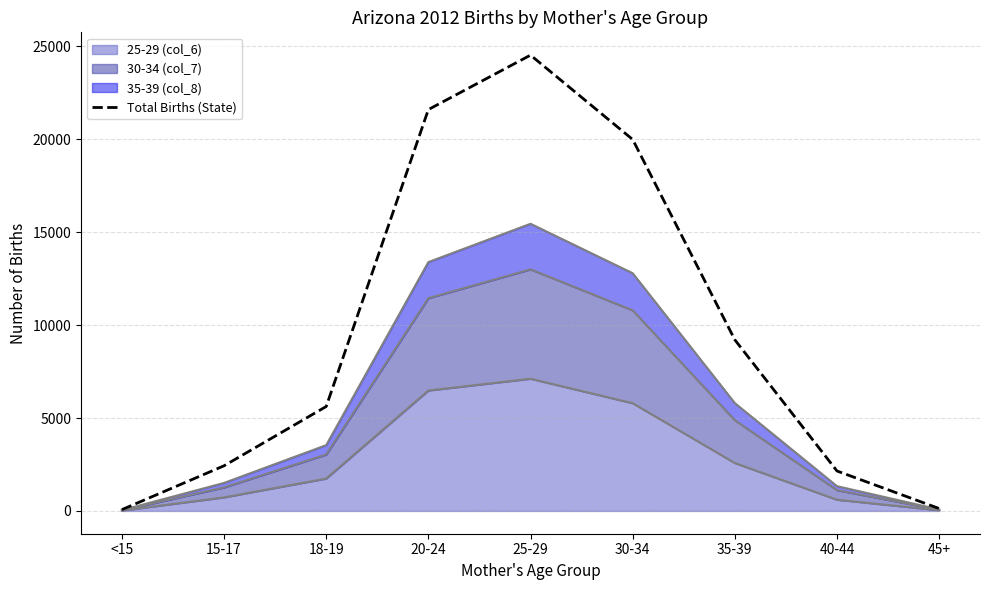

Reading left to right, list all the values displayed in this chart.

<15=70	15-17=2430	18-19=5620	20-24=21600	25-29=24530	30-34=19990	35-39=9210	40-44=2150	45+=130